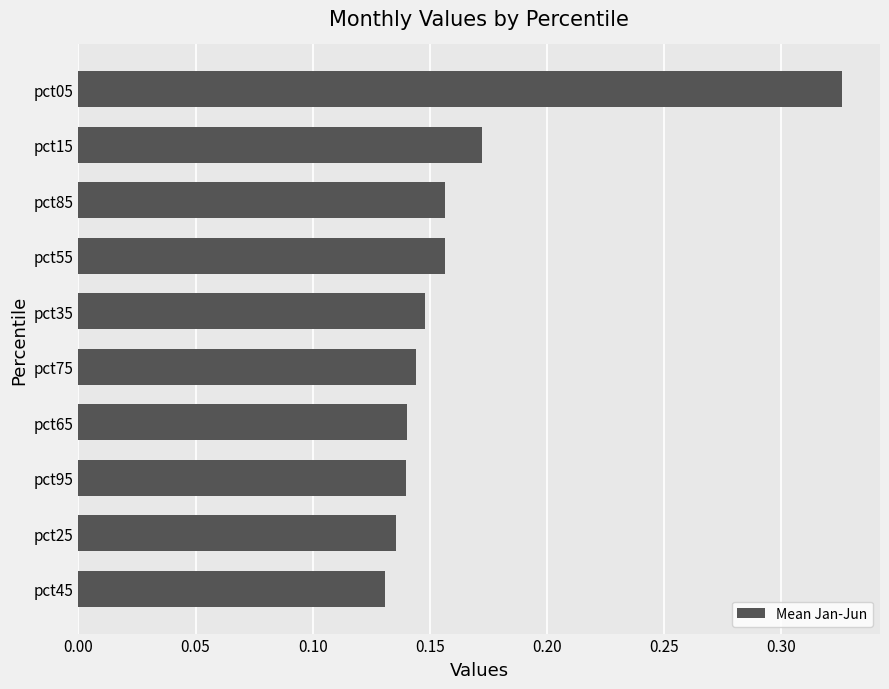

The chart shows a value of 0.2 at pct45. True or false?

False